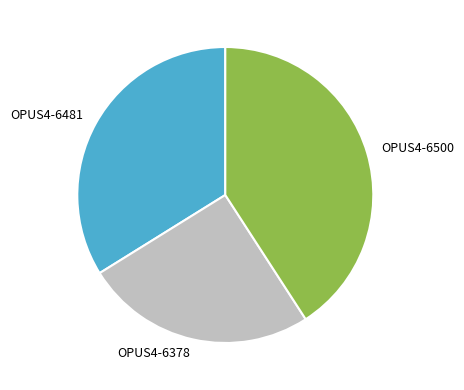

Rank the categories by value from lowest to highest.

OPUS4-6378, OPUS4-6481, OPUS4-6500